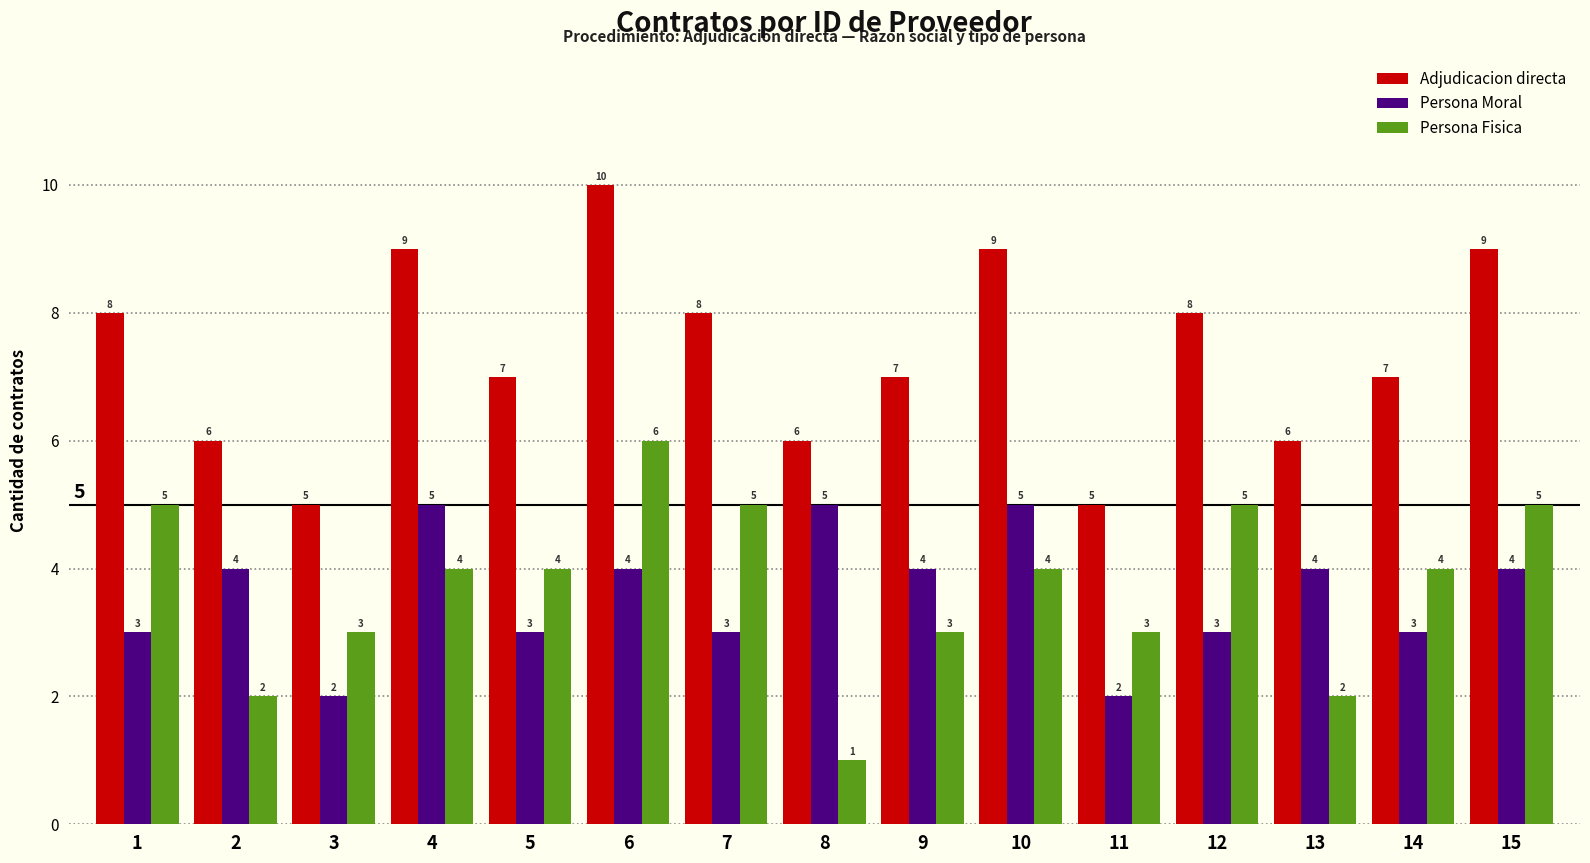

What is the value of the Persona Fisica bar at the 3rd from the left?

3